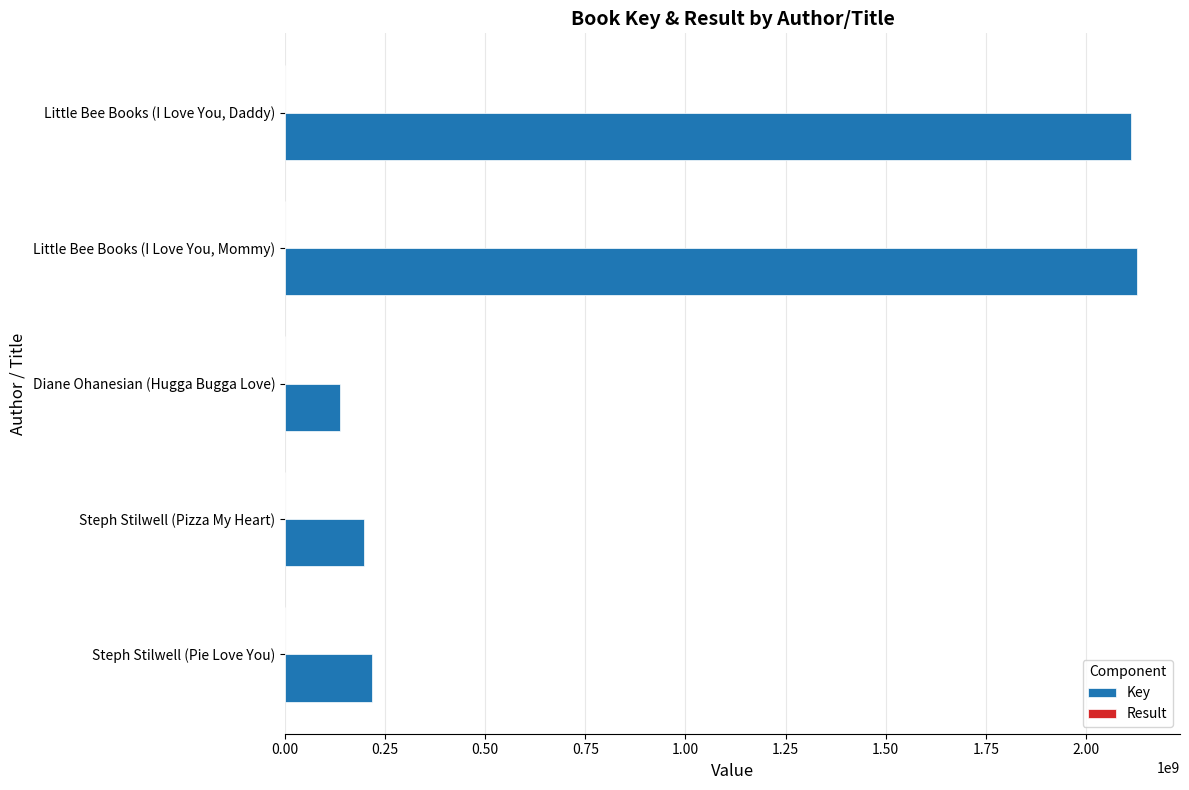

Count the number of categories in the chart.

5